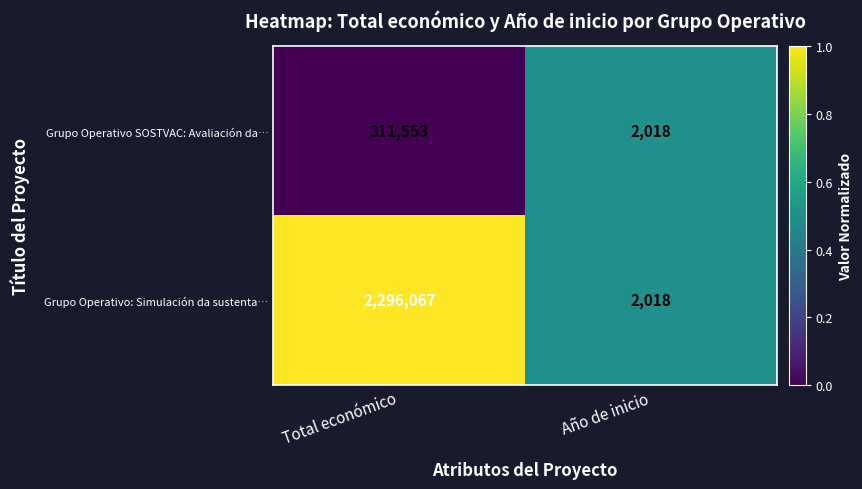

What is the total value across all series at Total económico?

2607620